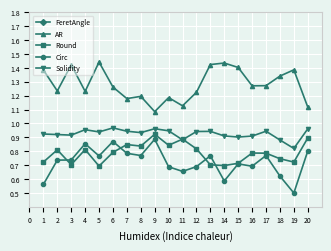

Which series has the largest total across all categories?

FeretAngle